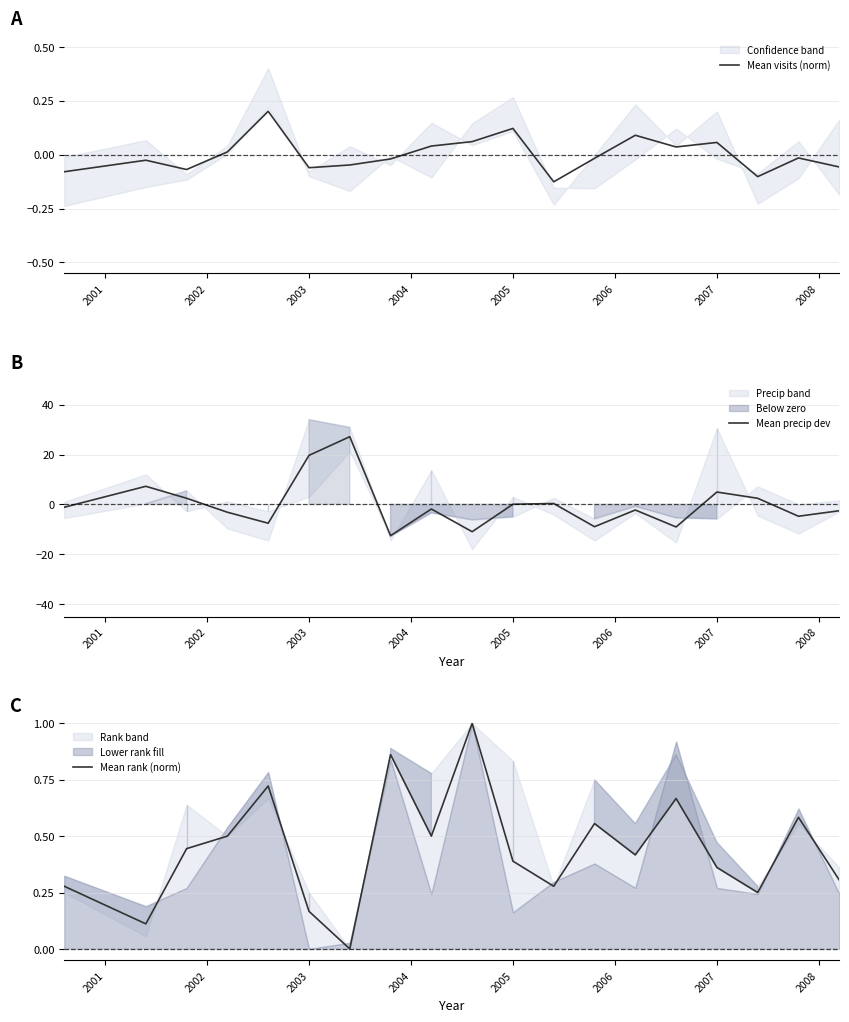

The value of Mean precip dev at 2003 is 19.7. True or false?

True